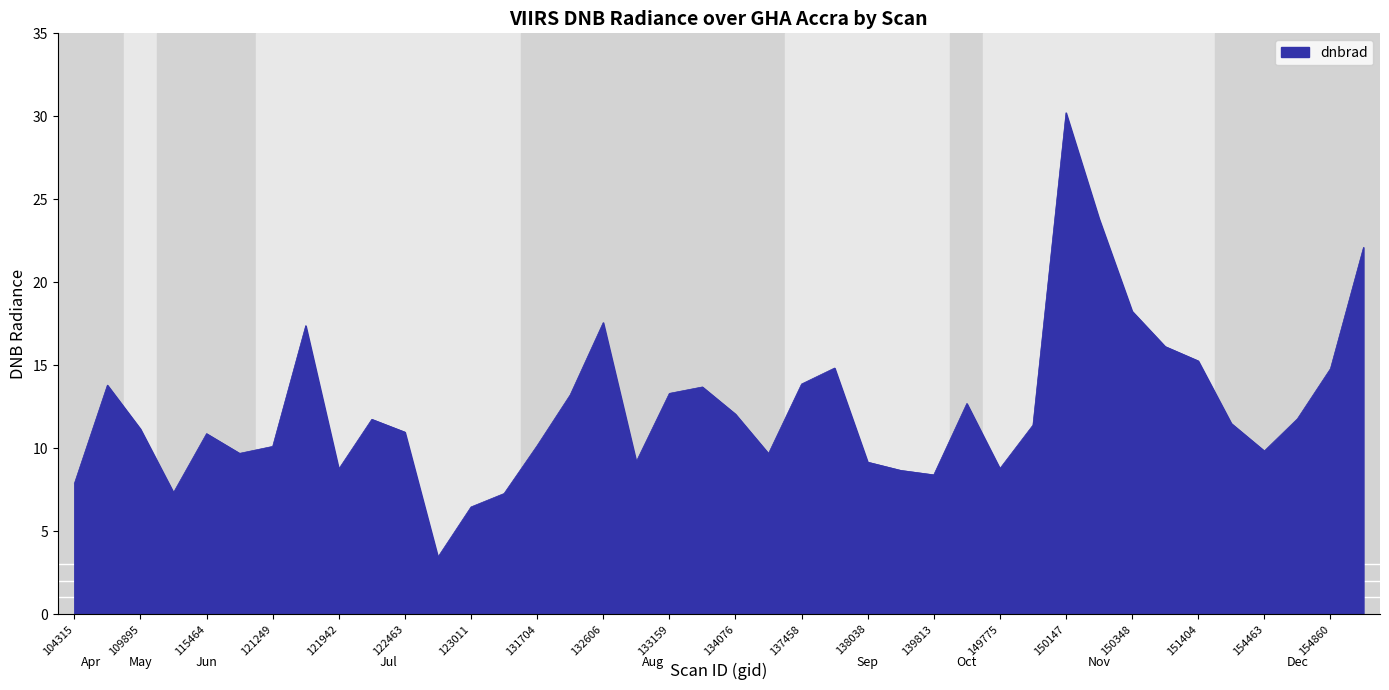

Count the number of categories in the chart.

40